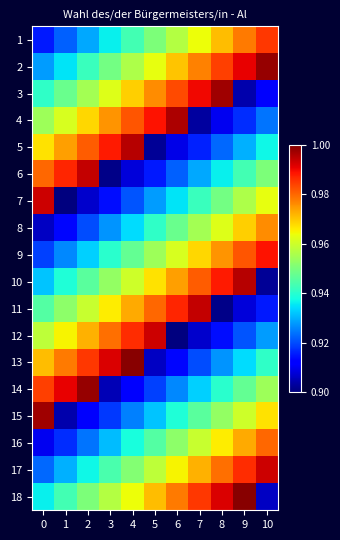

What is the total value across all series at 8?

17.2